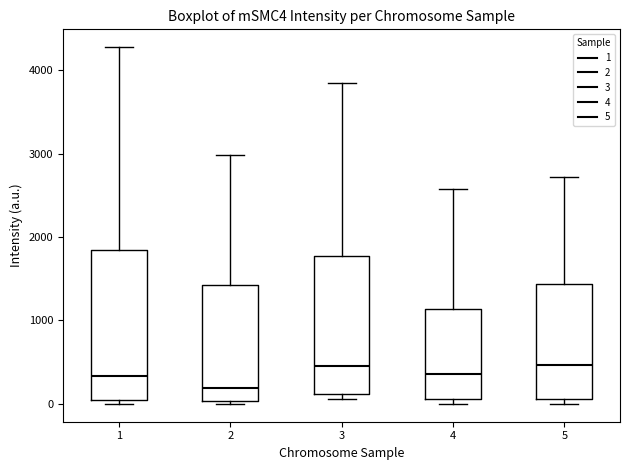

Reading left to right, transcribe this box plot: for each box, give where its median line is, the range the box spans, and where its two whiskers end, as read against the y-axis. The values are not printed on the chart, so give them approximately, as read against the axis.

1: median 300, box 100 to 1800, whiskers 0 to 4300
2: median 200, box 0 to 1400, whiskers 0 (just below the box's lower edge) to 3000
3: median 500, box 100 to 1800, whiskers 100 (just below the box's lower edge) to 3800
4: median 400, box 100 to 1100, whiskers 0 to 2600
5: median 500, box 100 to 1400, whiskers 0 to 2700